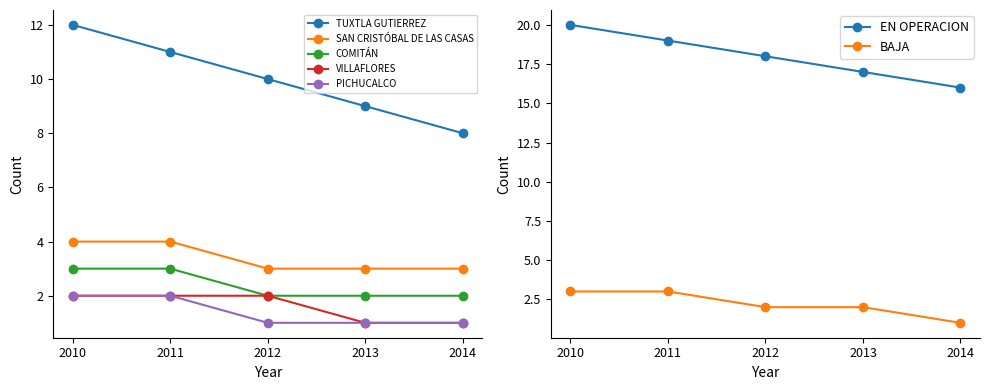

What is the value of the SAN CRISTÓBAL DE LAS CASAS point at the 5th from the left?

3